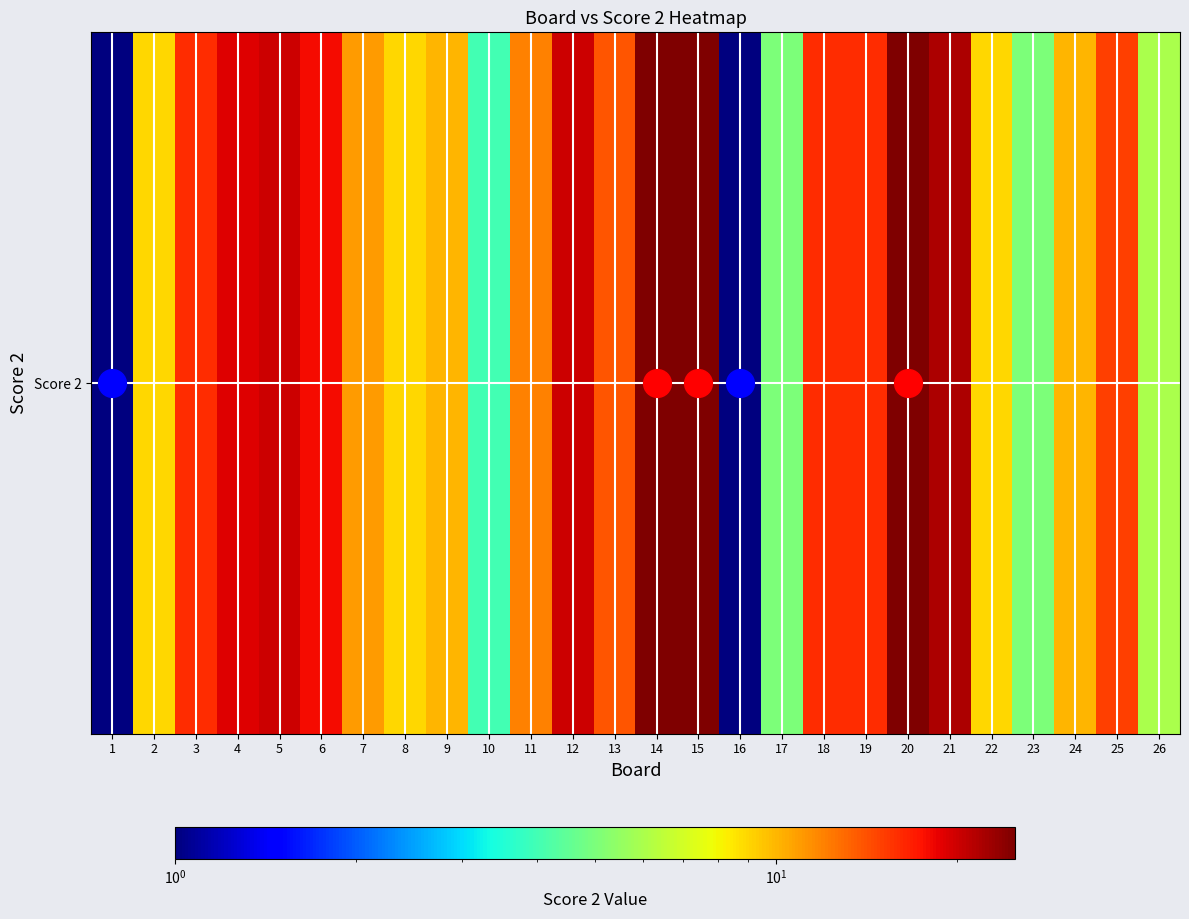

What is the average value?

13.1